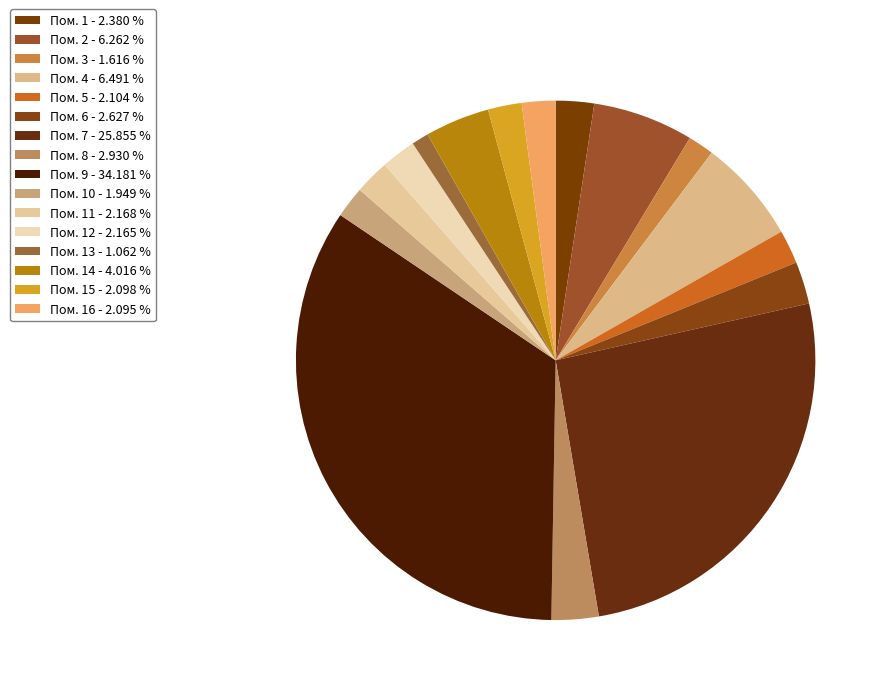

How many segments does this pie chart have?

16